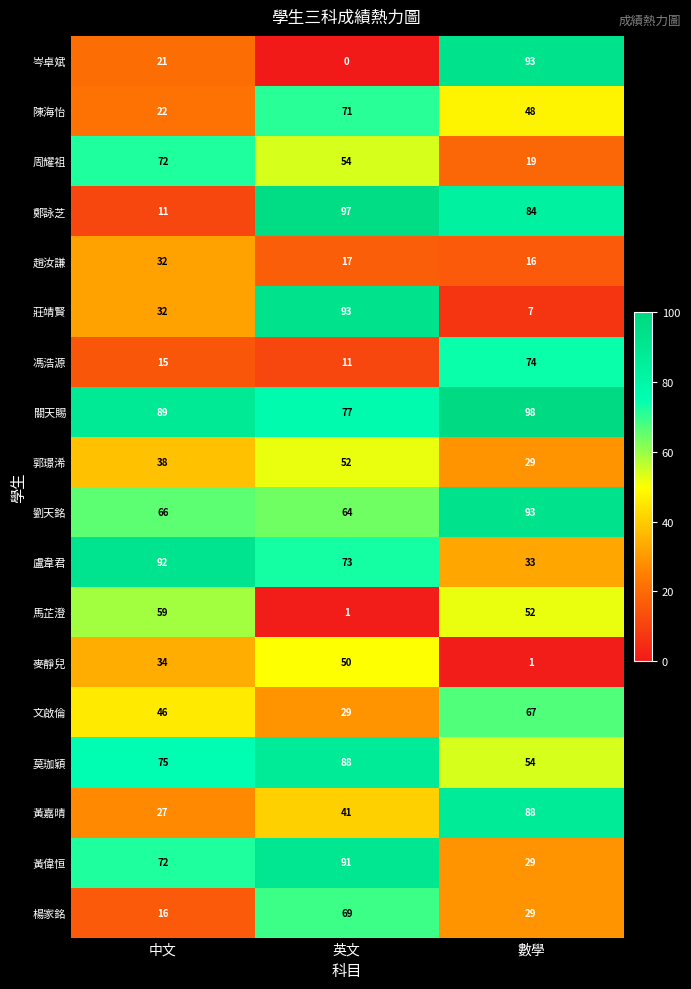

At which label is 周耀祖 closest to 45?

英文